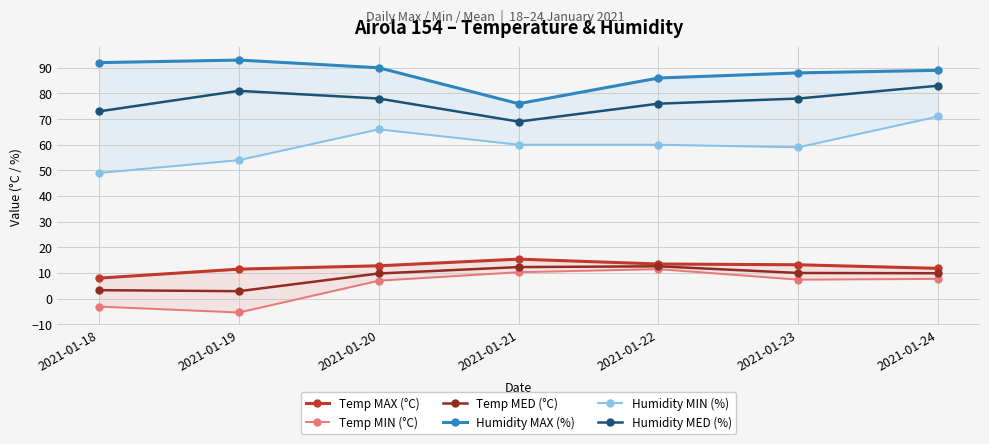

At 2021-01-19, list the series in order from smallest to largest.

Temp MIN (°C), Temp MED (°C), Temp MAX (°C), Humidity MIN (%), Humidity MED (%), Humidity MAX (%)